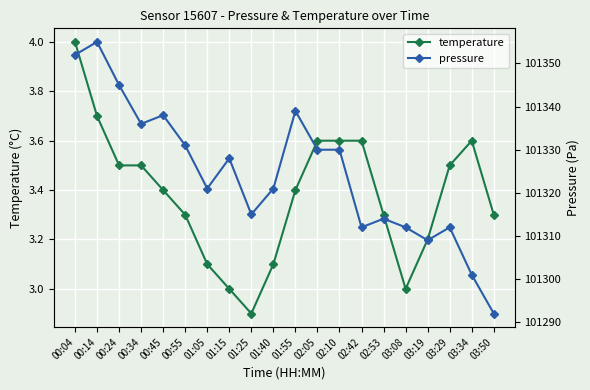

Is the value of pressure at 01:25 greater than the value of temperature at 01:40?

Yes